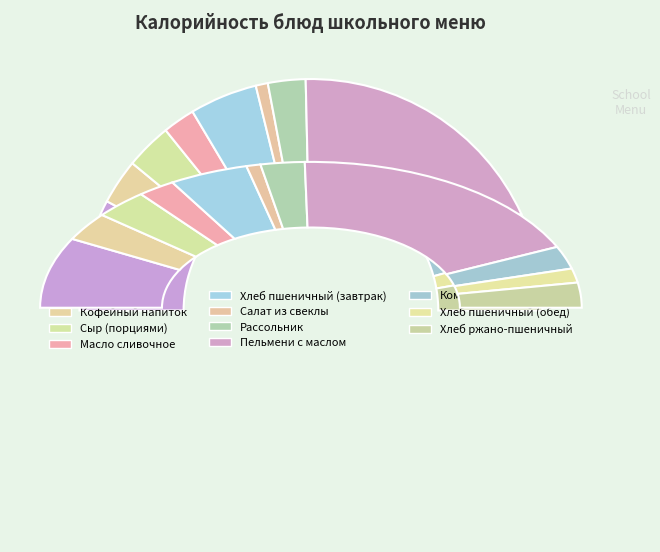

To the nearest percent, what is the average slice percentage?

9%